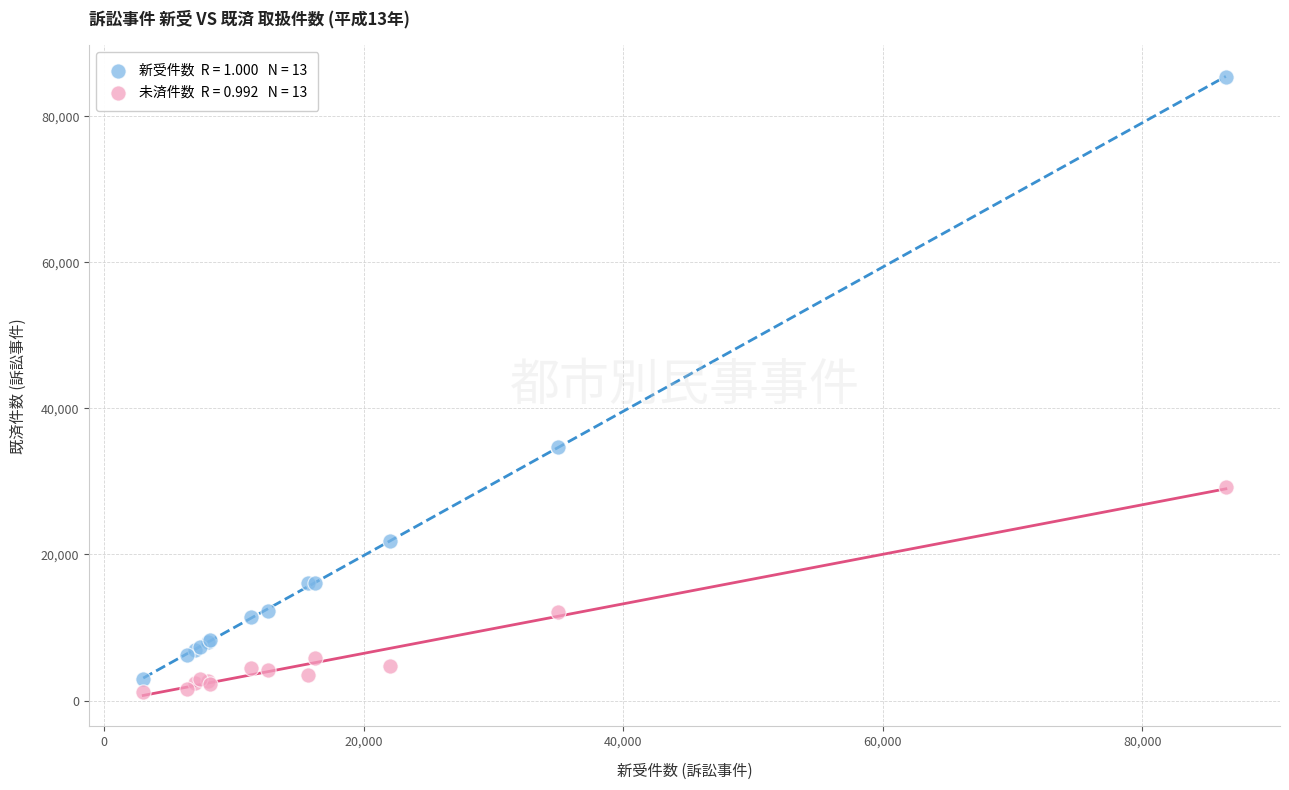

Across all series, what Y value is closest to 43250?

34702